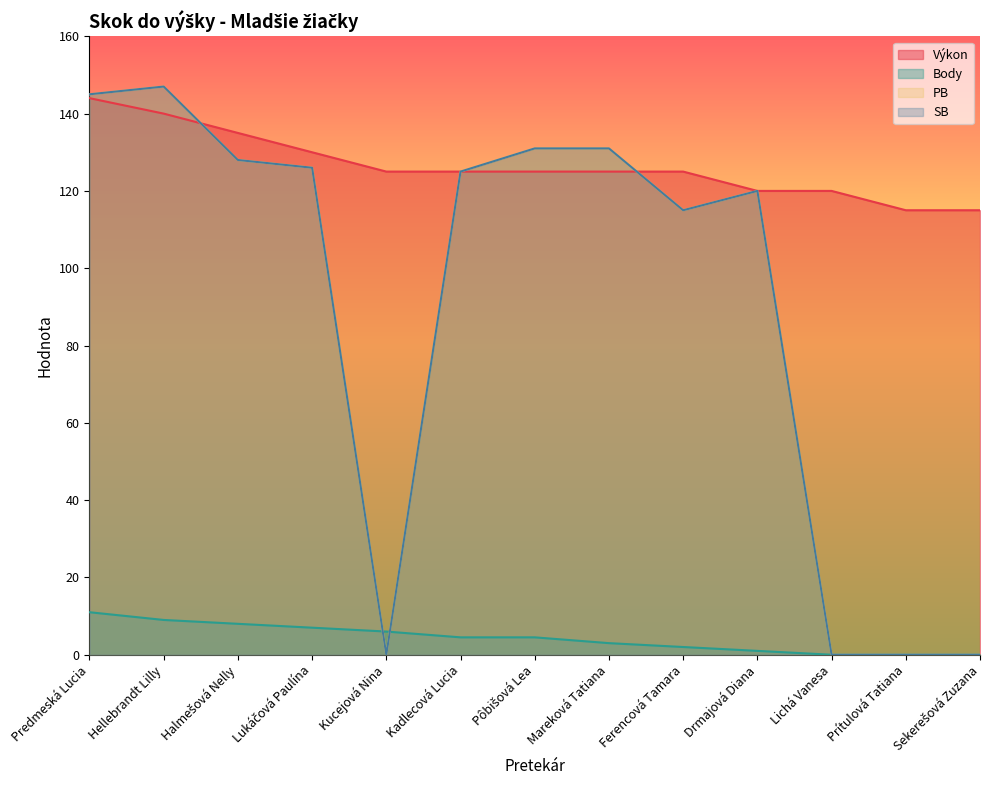

At Predmeská Lucia, list the series in order from smallest to largest.

Body, Výkon, PB, SB